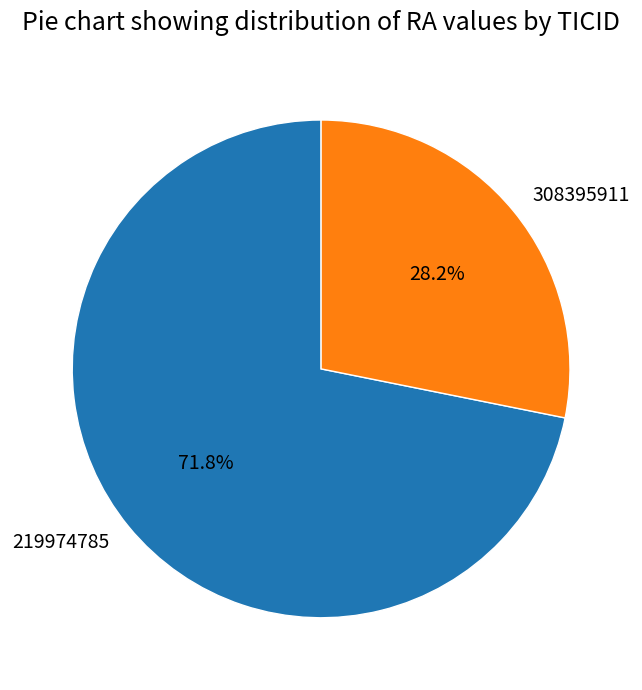

What percentage is the 219974785 slice, to the nearest percent?

72%